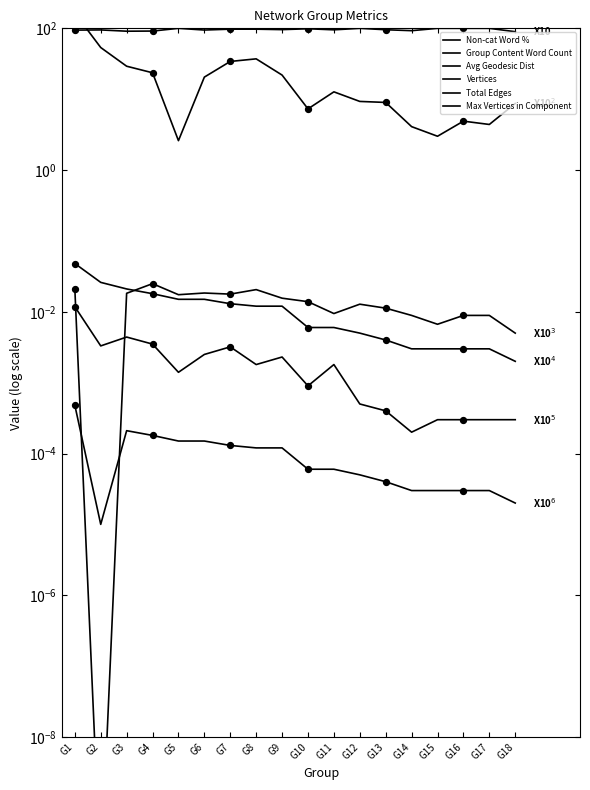

Which series has the largest Y range (max minus min)?

Group Content Word Count